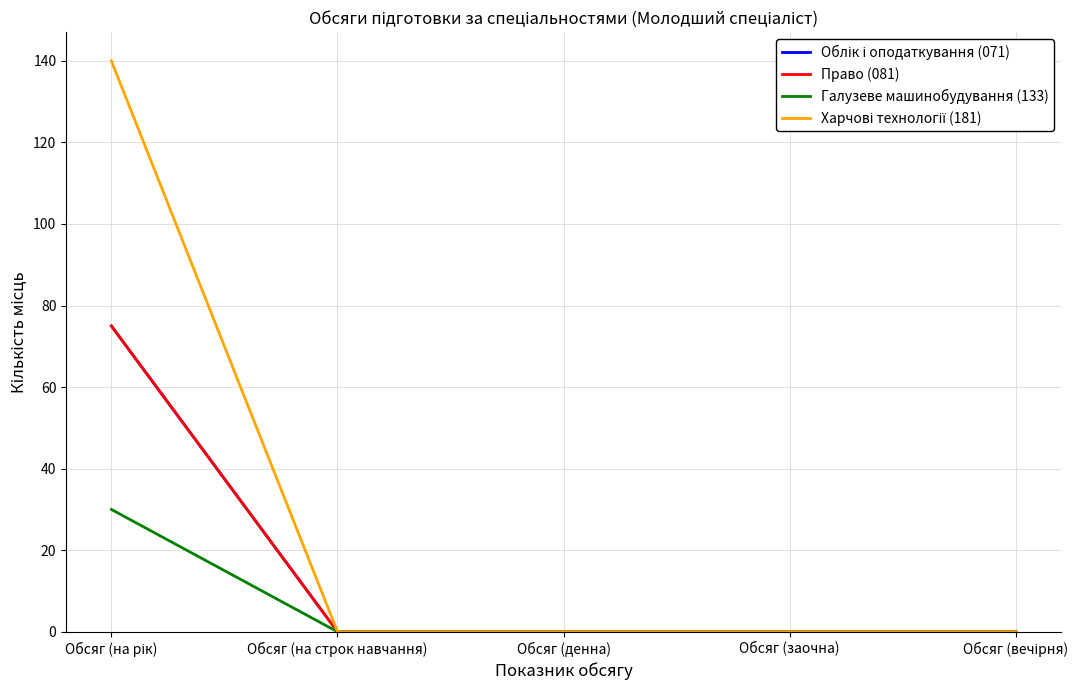

True or false: Право (081) and Галузеве машинобудування (133) cross at least once.

False